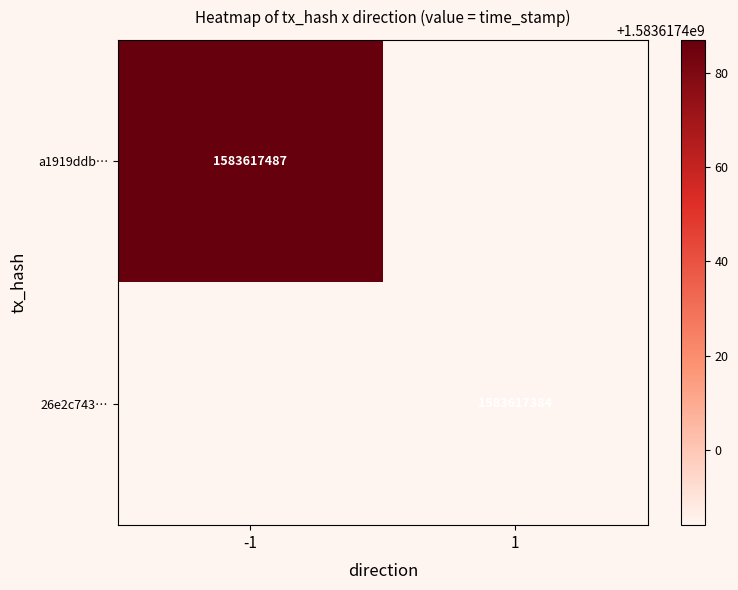

Rank the series at 1 from highest to lowest value.

a1919ddb95a4fa69a12da6b58230ef45f1b43d3, 26e2c743fcde18e4e641d0ab29954c4fda9dc15